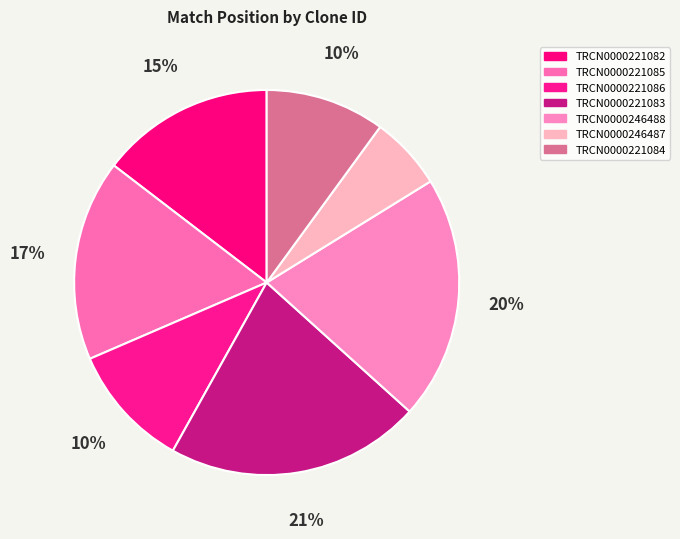

What percentage is NOT represented by TRCN0000246488?

79.5%